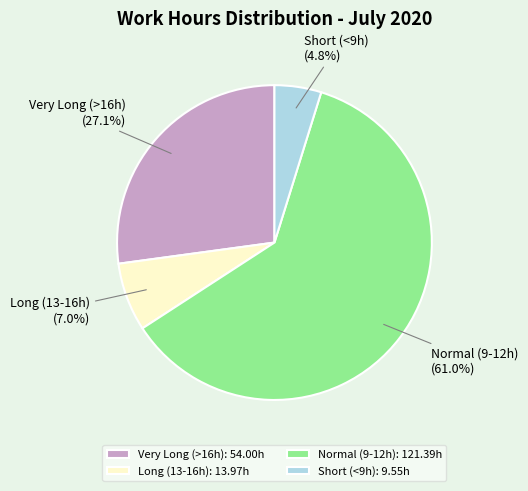

Is there any slice that represents more than half of the pie?

Yes